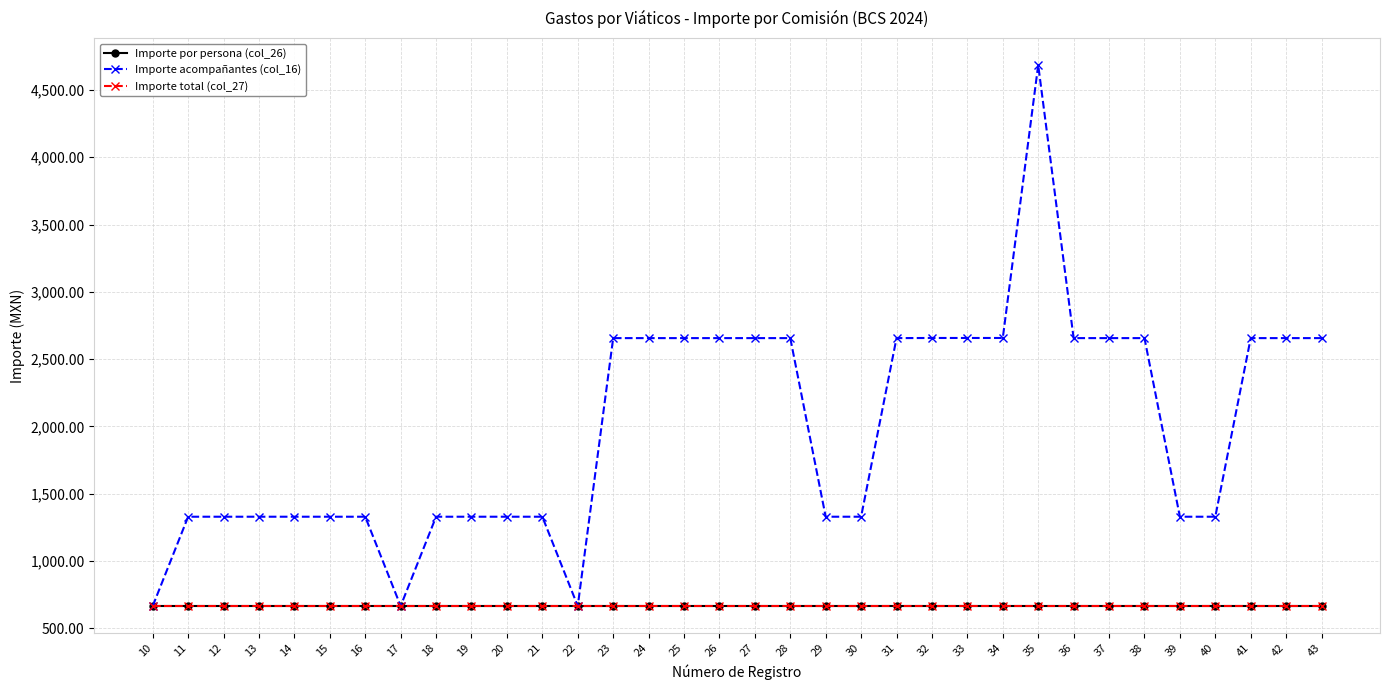

Rank the series by their maximum value, from highest to lowest.

Importe acompañantes (col_16), Importe por persona (col_26), Importe total (col_27)